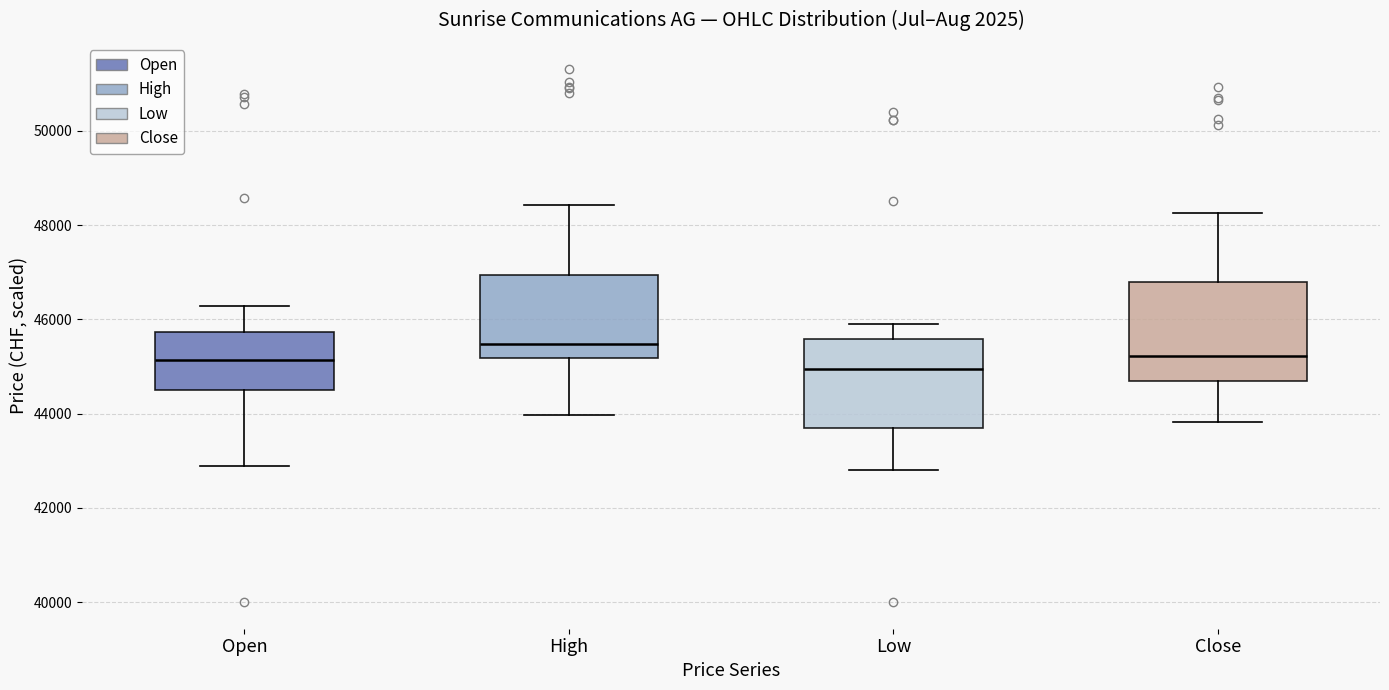

Reading left to right, read every box against the y-axis: the position of its median line, the range the box covers, and the ends of its whiskers. The values are not printed on the chart, so give them approximately, as read against the axis.

Open: median 45200, box 44400 to 45800, whiskers 42800 to 46200
High: median 45400, box 45200 to 47000, whiskers 44000 to 48400
Low: median 45000, box 43600 to 45600, whiskers 42800 to 46000
Close: median 45200, box 44600 to 46800, whiskers 43800 to 48200